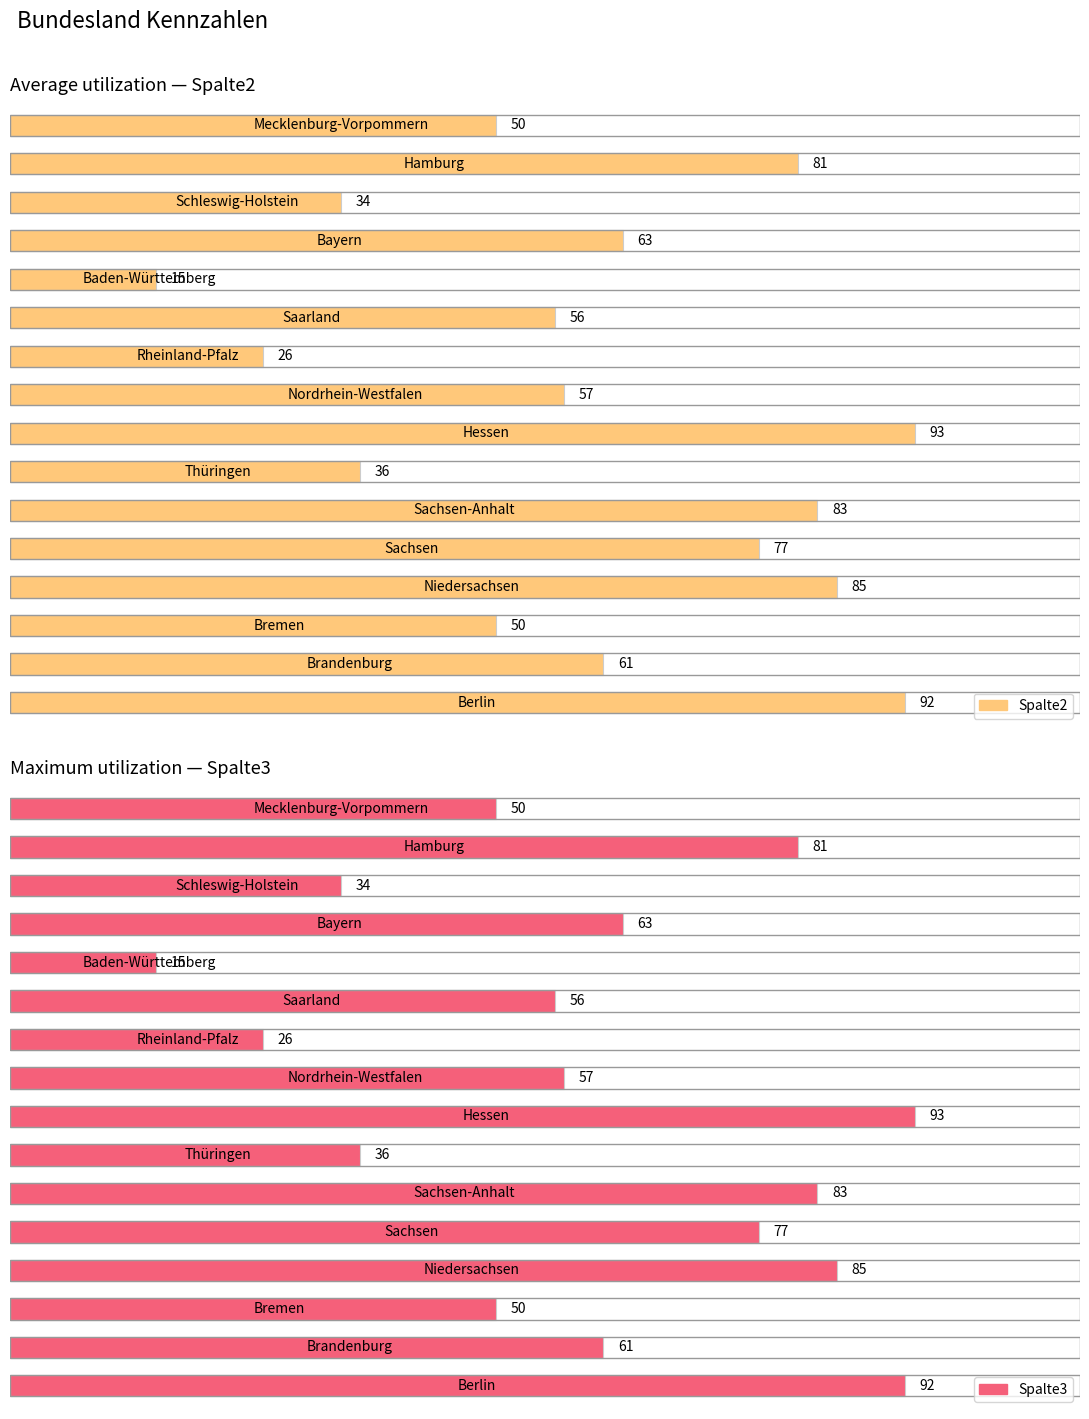

Which series has the widest spread of values?

Spalte2